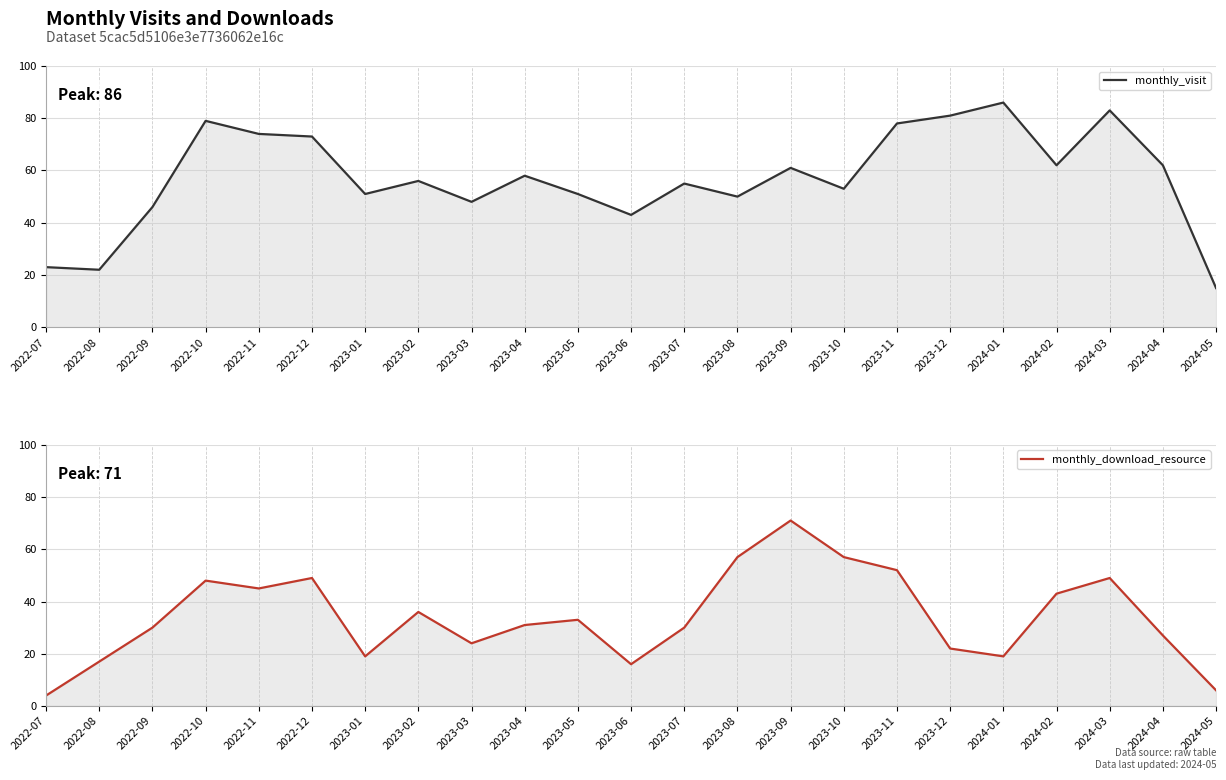

True or false: monthly_visit and monthly_download_resource intersect in this chart.

True